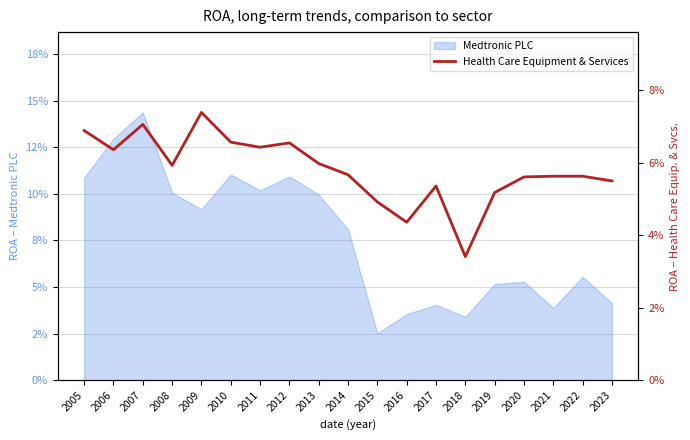

Where is the data nearest to the value 0?

2018